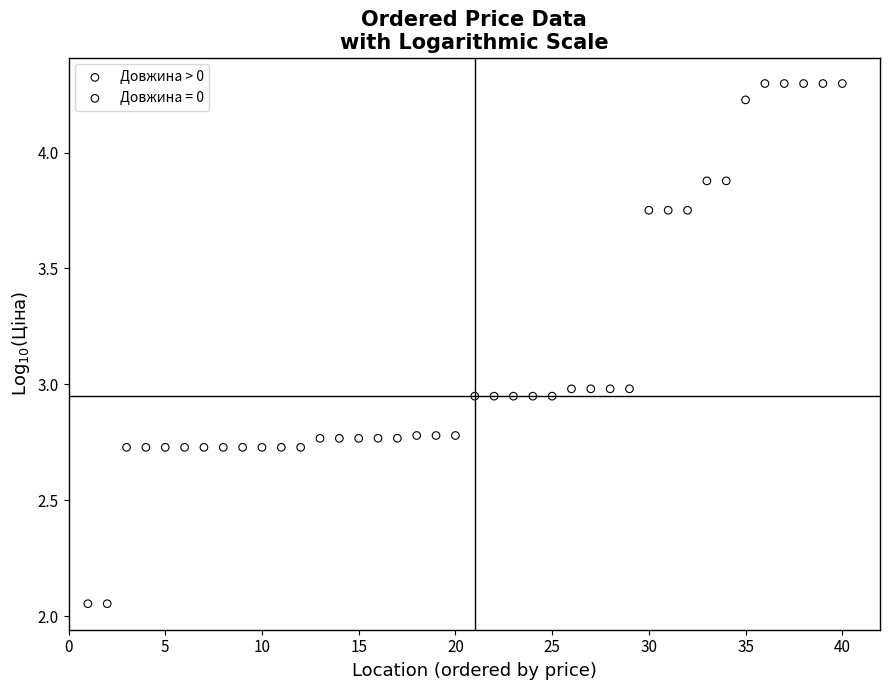

Which series reaches the minimum Y coordinate?

Довжина = 0